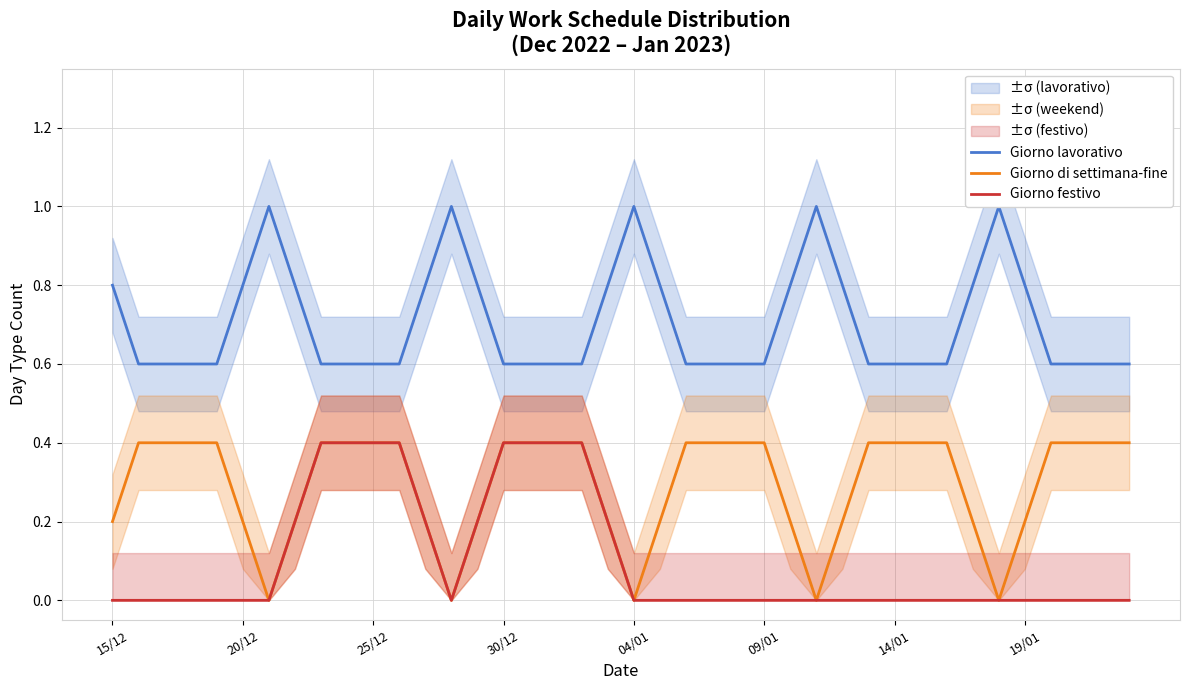

Rank the series by their maximum value, from highest to lowest.

Giorno lavorativo, Giorno di settimana-fine, Giorno festivo